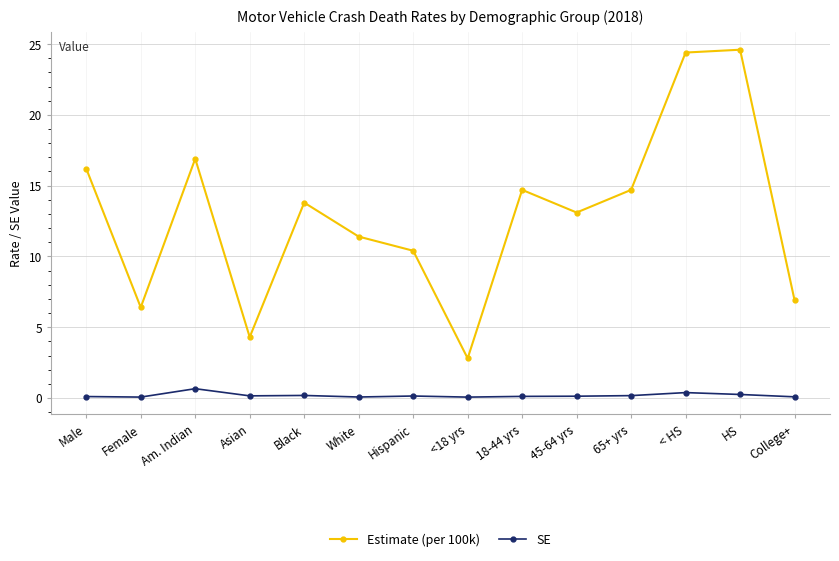

The SE series shows 0.2 at 65+ yrs. True or false?

True